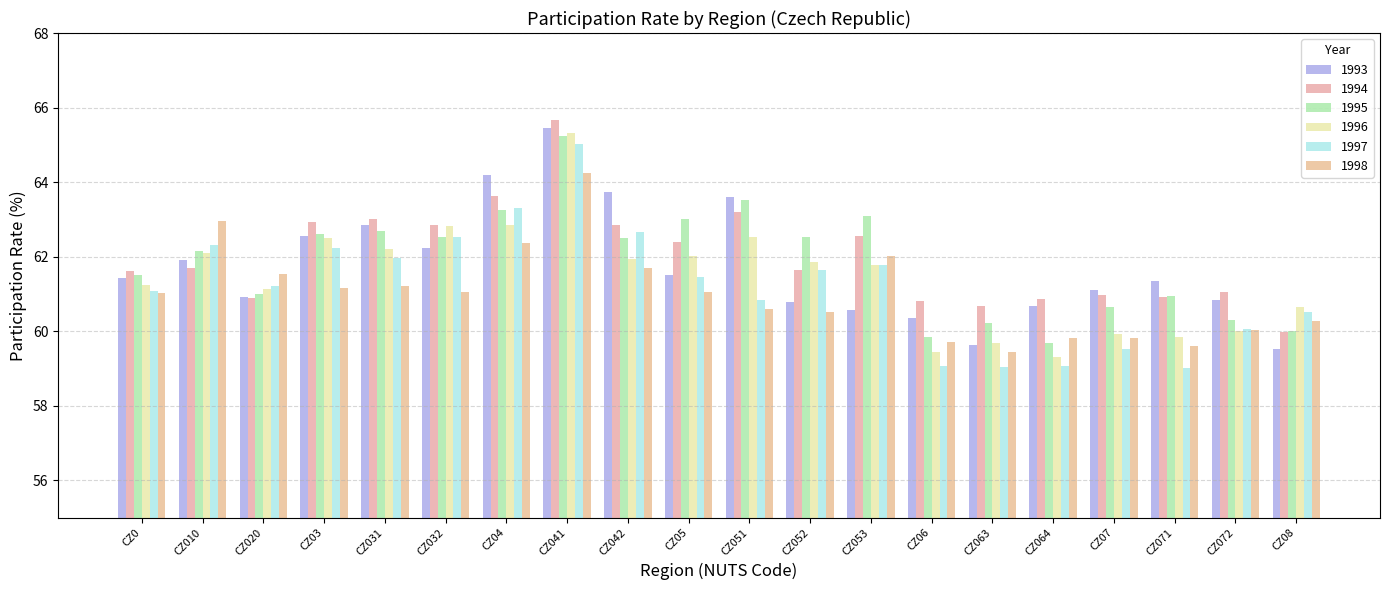

How many values in the 1997 series exceed 61?

12